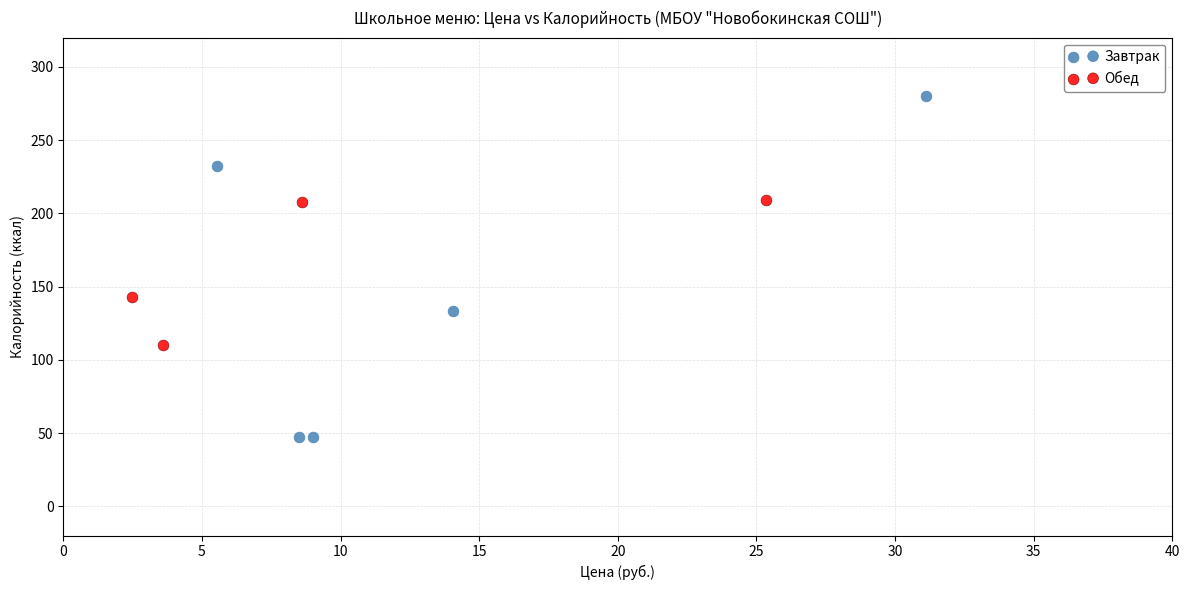

Which series has the widest spread of Y values?

Завтрак